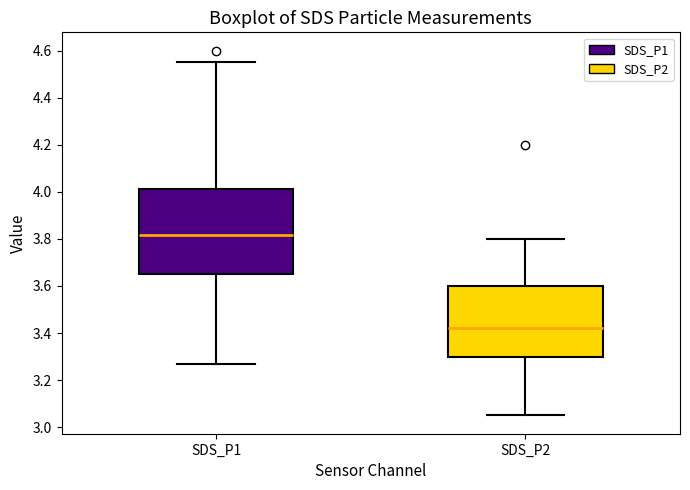

Reading left to right, read every box against the y-axis: the position of its median line, the range the box covers, and the ends of its whiskers. The values are not printed on the chart, so give them approximately, as read against the axis.

SDS_P1: median 3.82, box 3.66 to 4.02, whiskers 3.28 to 4.56
SDS_P2: median 3.42, box 3.30 to 3.60, whiskers 3.06 to 3.80